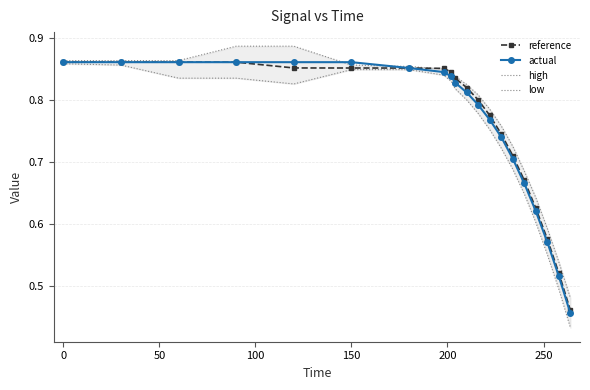

True or false: actual has a value of 0.3 at 18.

False